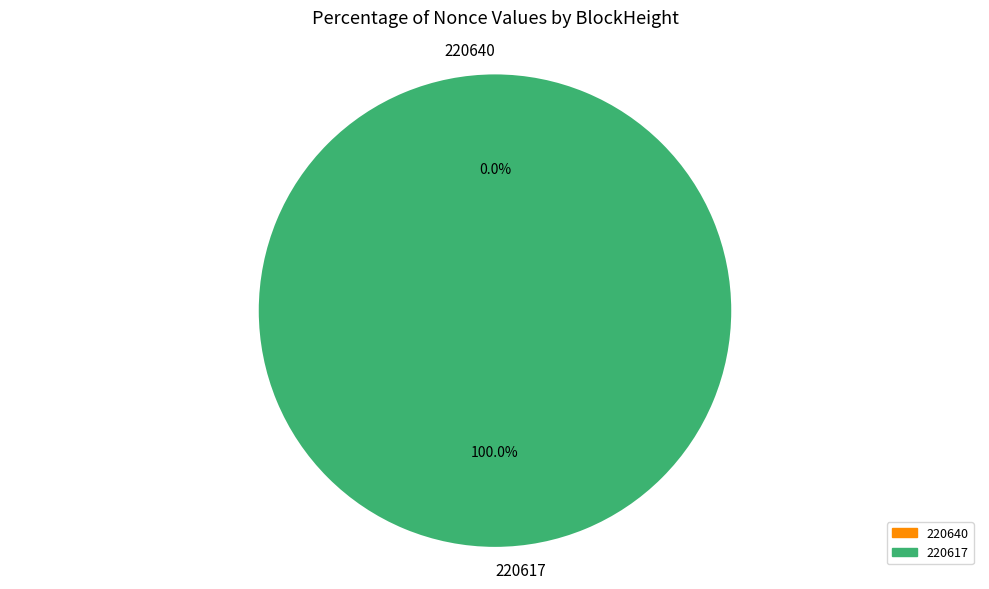

The 220640 slice represents 1% of the pie. True or false?

False